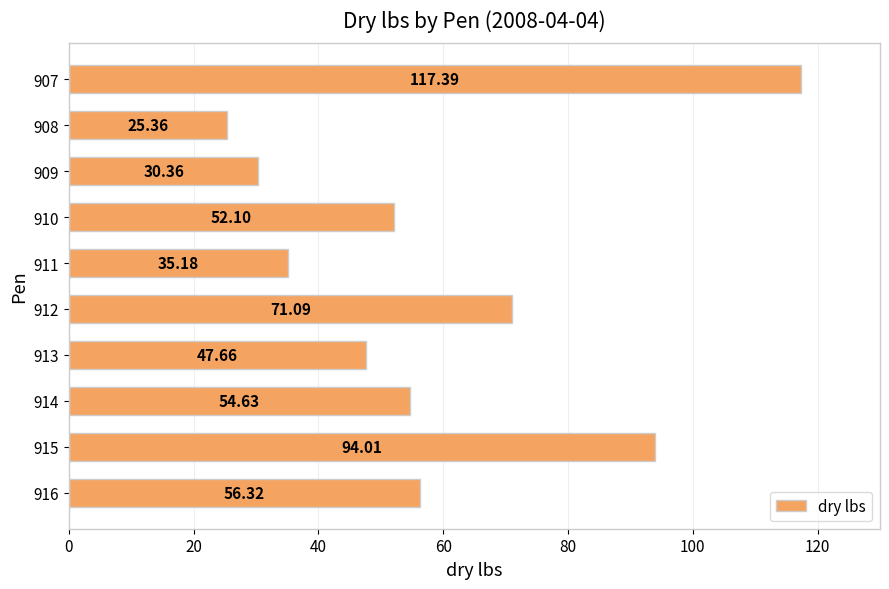

List the labels in order of value, smallest first.

908, 909, 911, 913, 910, 914, 916, 912, 915, 907